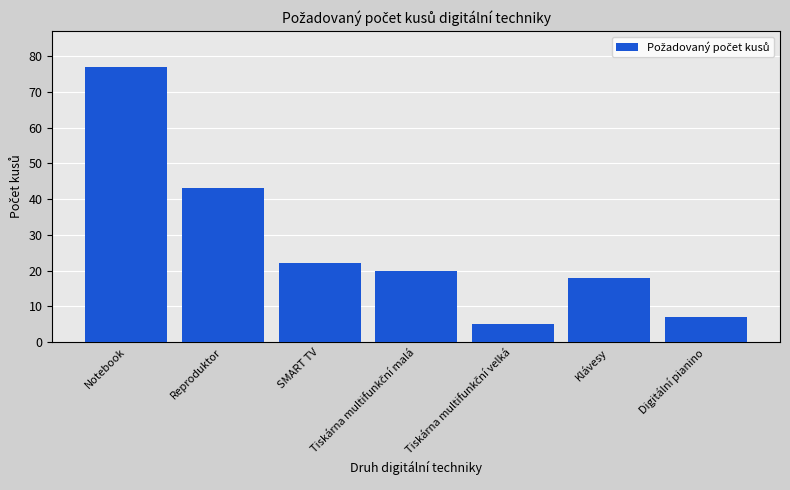

Approximately how many times larger is the value at Digitální pianino compared to Klávesy?

0.4